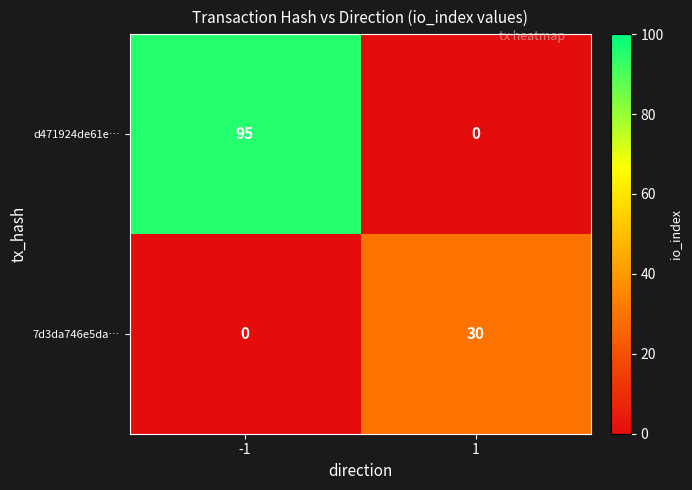

Read the 7d3da746e5da… value at 1, to the nearest 5.

30